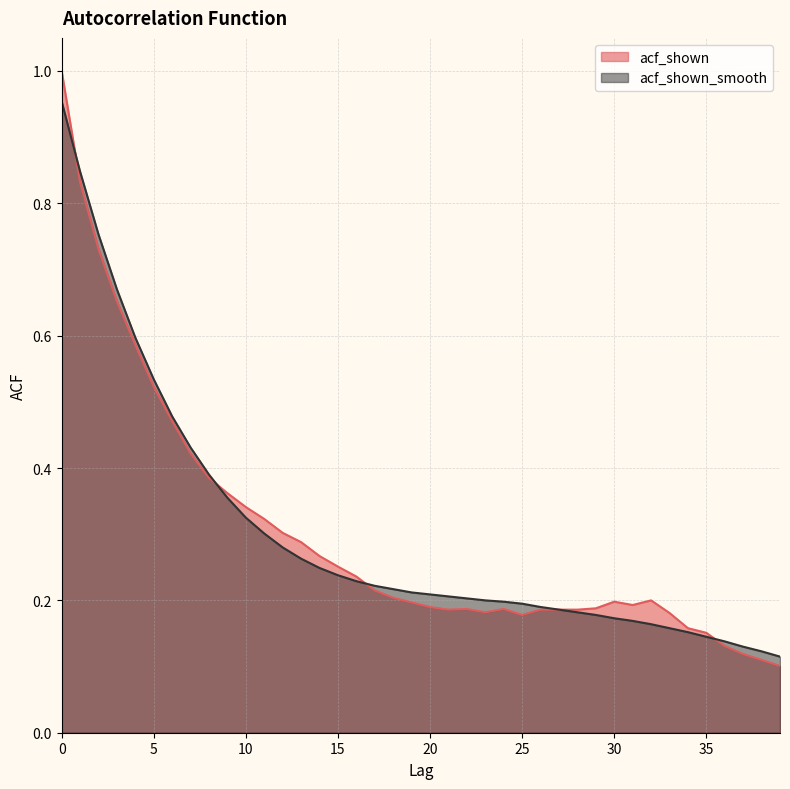

Is it true that acf_shown equals 0.3 at 34?

False